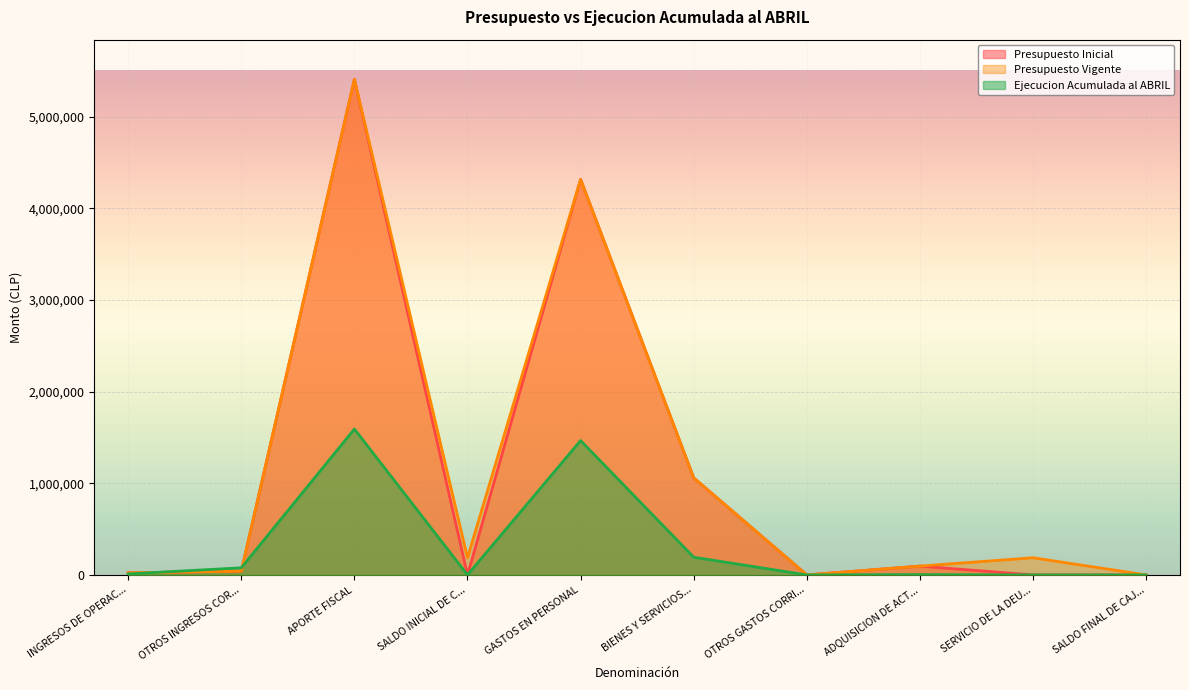

How many data points does each series have?

10